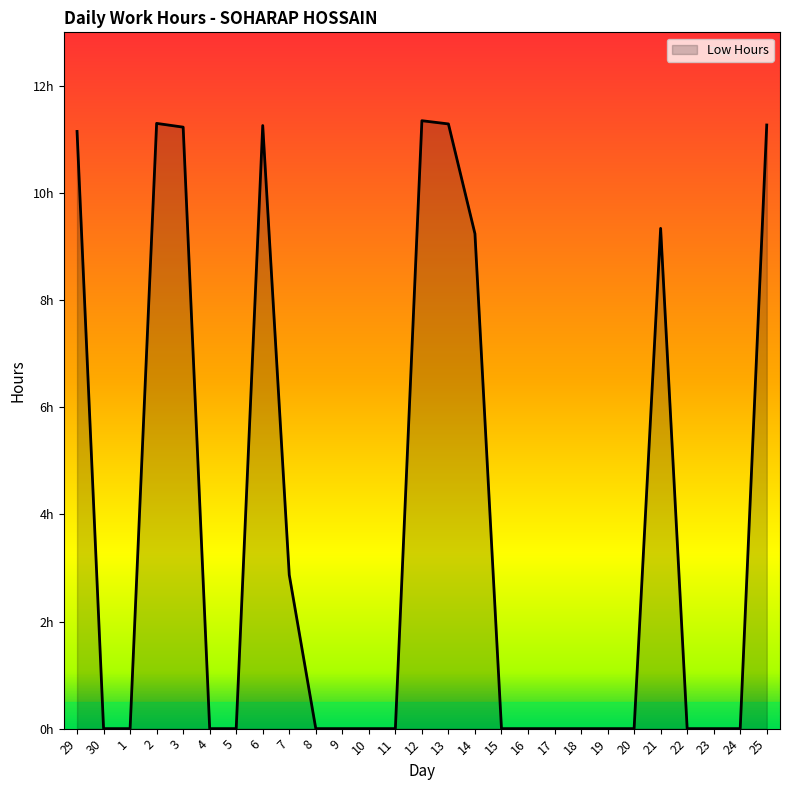

What is the sum of all values?

100.3